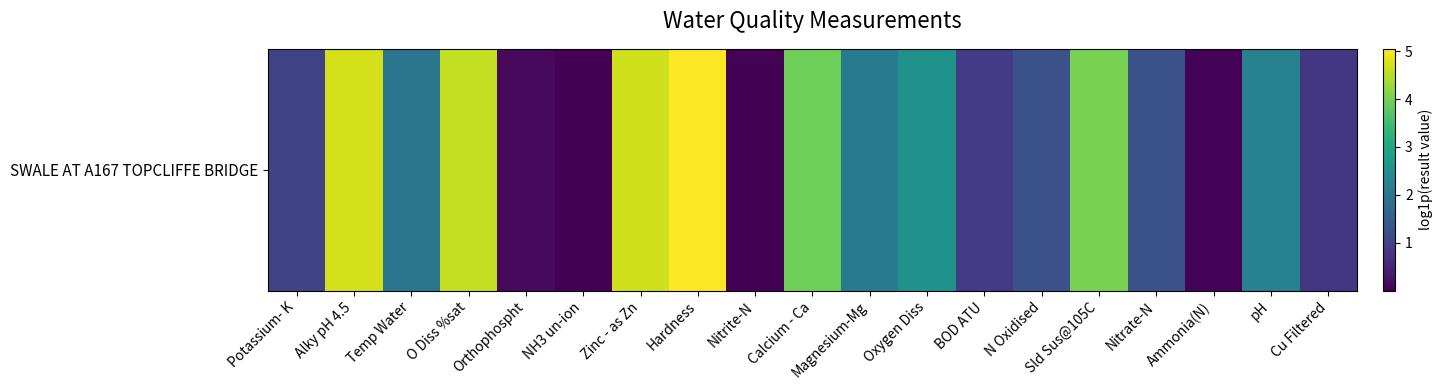

Reading right to left, what are all the values shown in this chart?

0.8	2.2	0.0	1.3	4.0	1.3	0.9	2.6	2.1	3.9	0.0	5.0	4.7	0.0	0.1	4.6	2.0	4.7	1.0